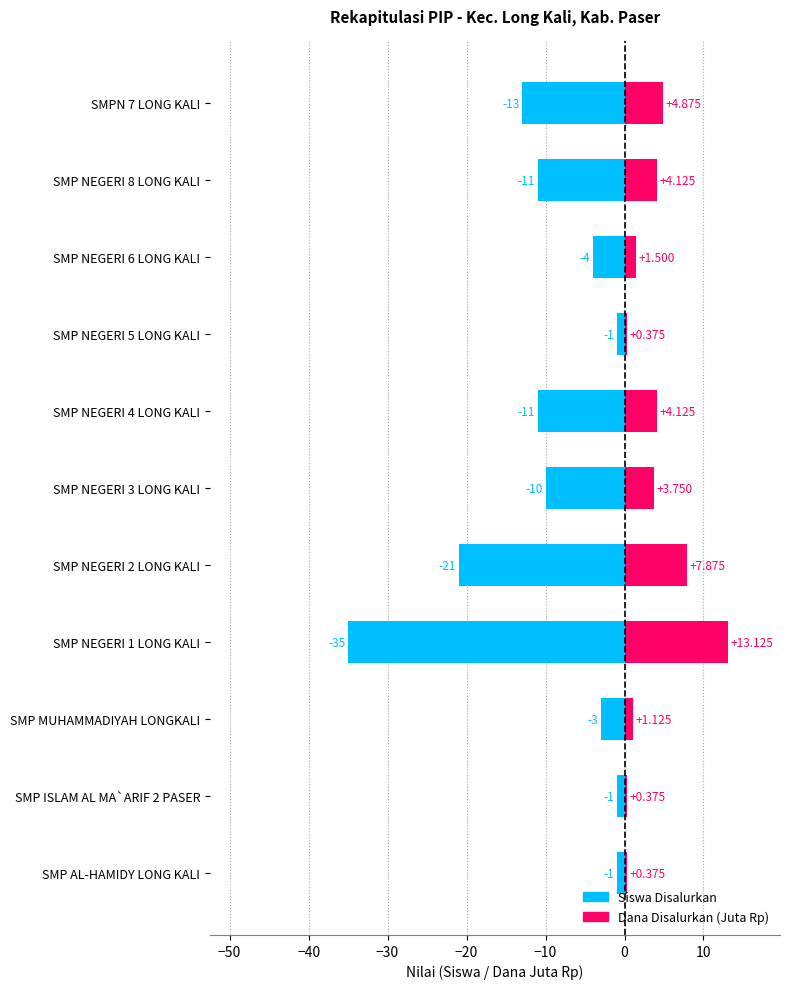

Reading left to right, transcribe all the data shown in this chart.

Siswa Disalurkan: -1.0	-1.0	-3.0	-35.0	-21.0	-10.0	-11.0	-1.0	-4.0	-11.0	-13.0
Dana Disalurkan (Juta): 0.4	0.4	1.1	13.1	7.9	3.8	4.1	0.4	1.5	4.1	4.9